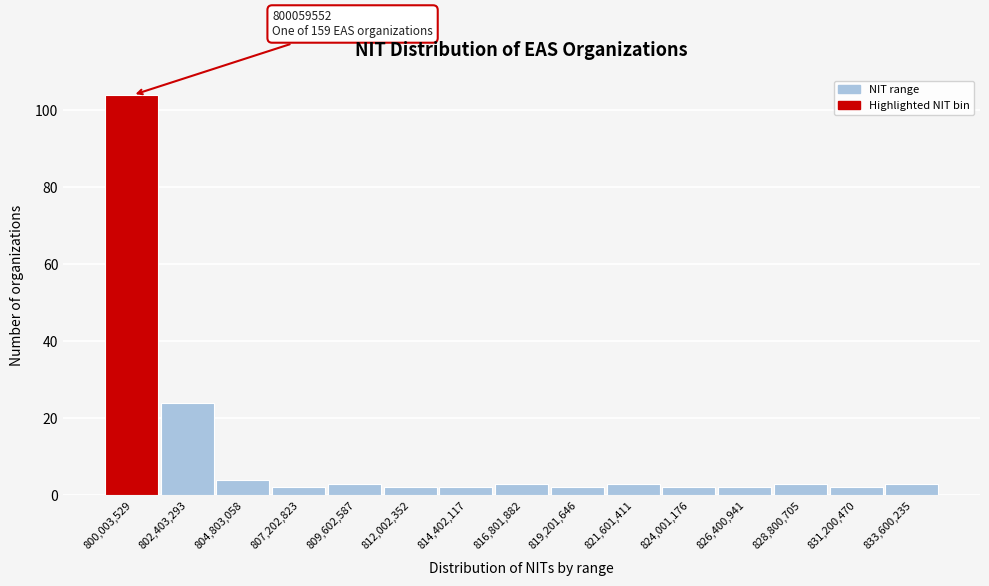

Reading right to left, list all the values displayed in this chart.

3	2	3	2	2	3	2	3	2	2	3	2	4	24	104